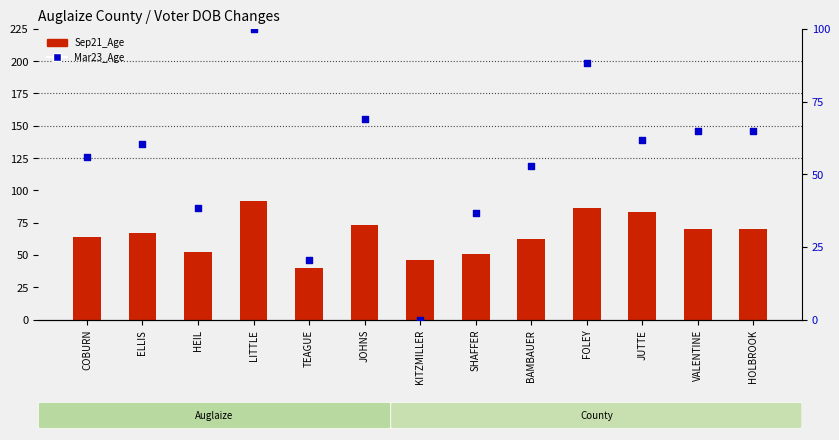

Is the value of Sep21_Age at HOLBROOK greater than the value of Mar23_Age at JUTTE?

Yes